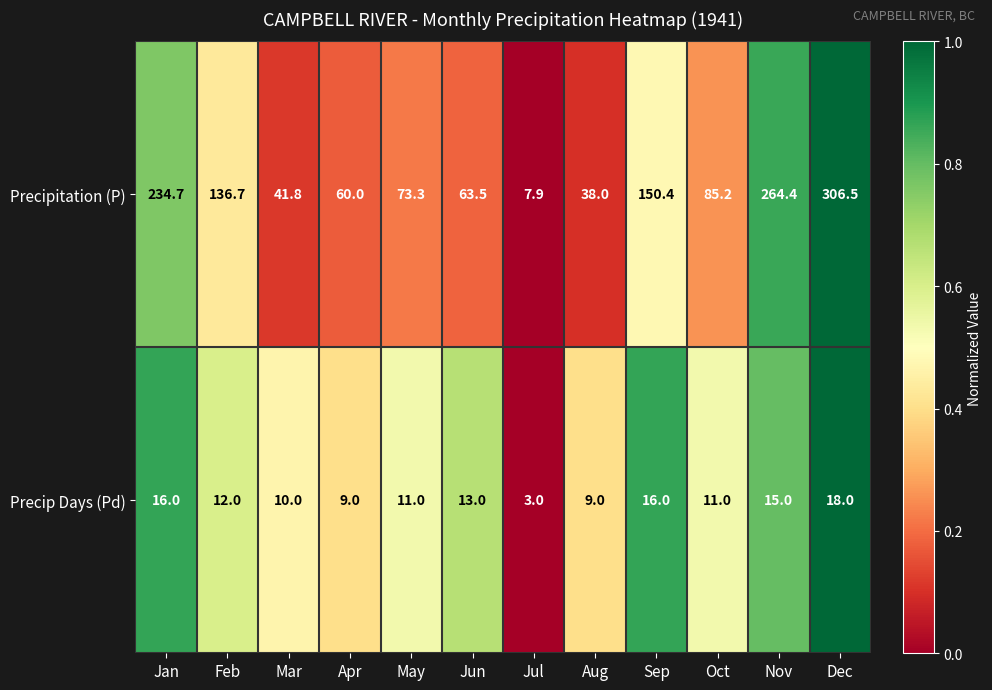

Reading left to right, what are all the values shown in this chart?

Precipitation (P): 234.7	136.7	41.8	60.0	73.3	63.5	7.9	38.0	150.4	85.2	264.4	306.5
Precip Days (Pd): 16.0	12.0	10.0	9.0	11.0	13.0	3.0	9.0	16.0	11.0	15.0	18.0